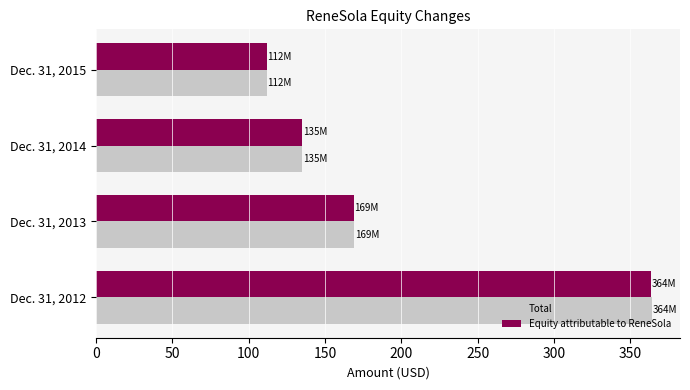

At which label is Equity attributable to ReneSola closest to 237?

Dec. 31, 2013